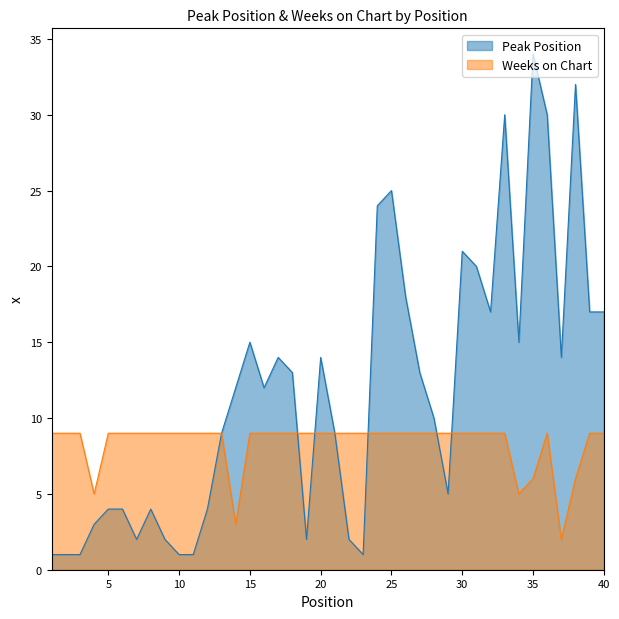

True or false: Weeks on Chart and Peak Position intersect in this chart.

True